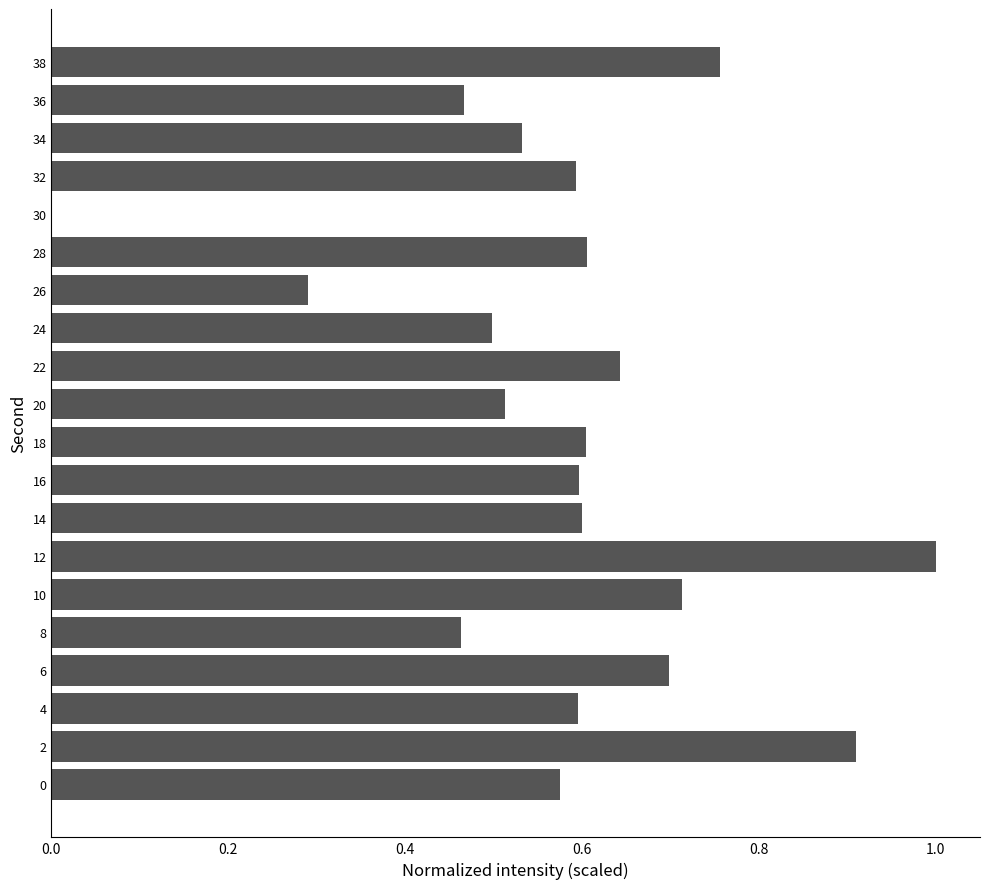

What is the sum of the values at 12 and 10?

1.7